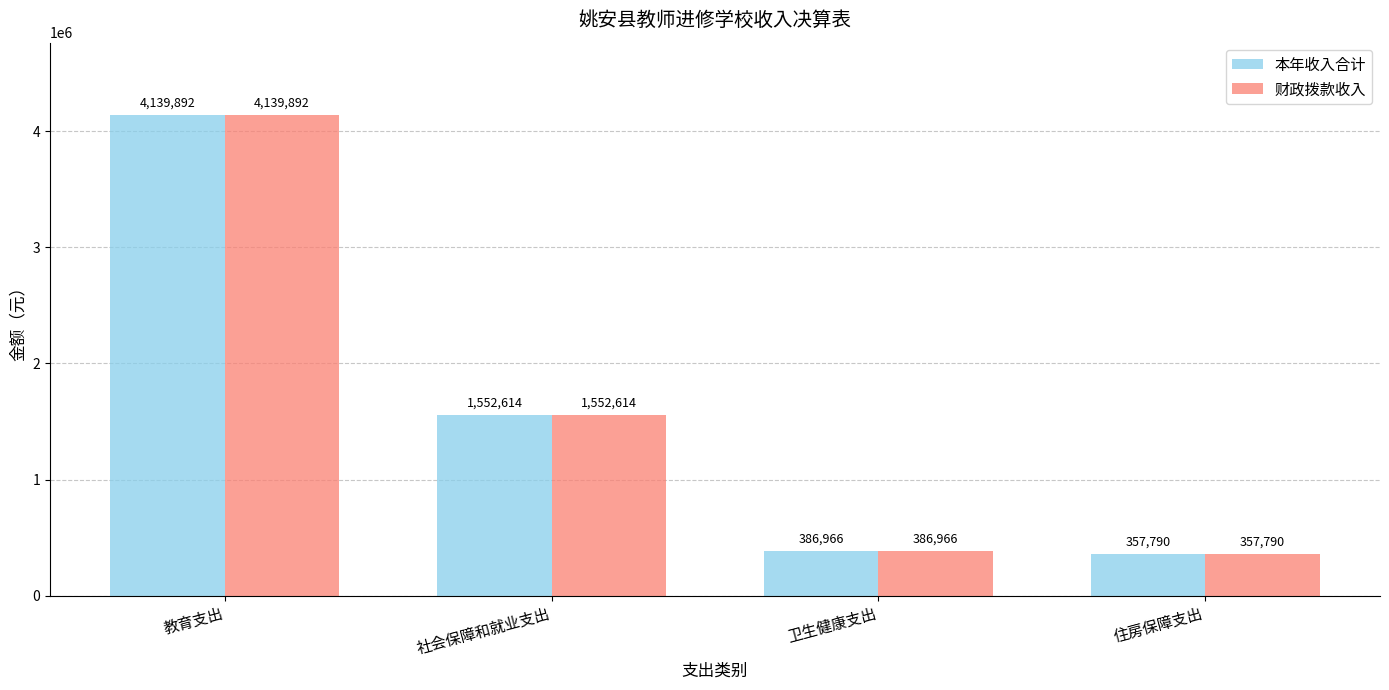

Where is 财政拨款收入 nearest to the value 2248840?

社会保障和就业支出